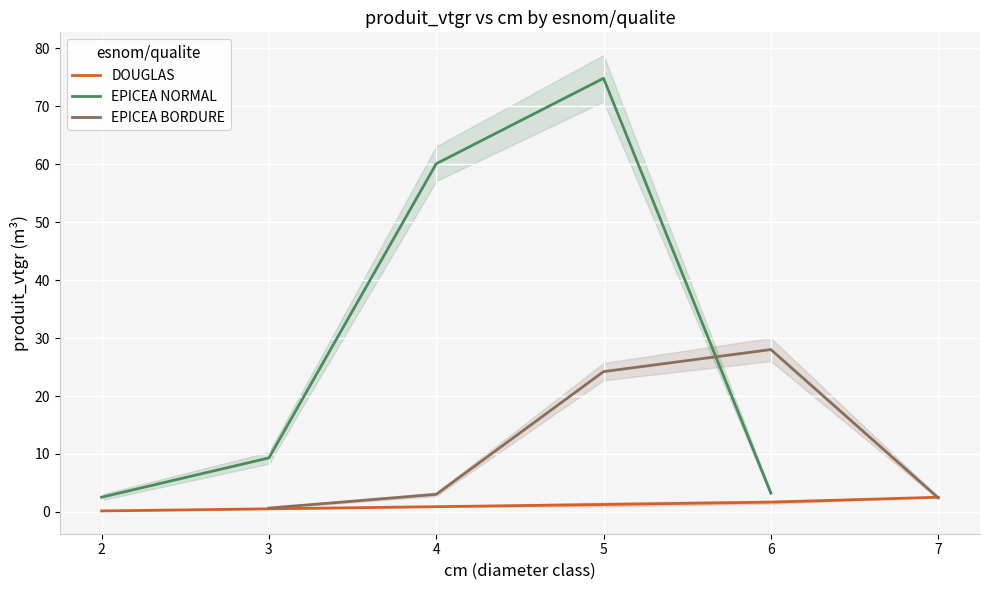

What is the lowest value of the EPICEA NORMAL series?

2.5